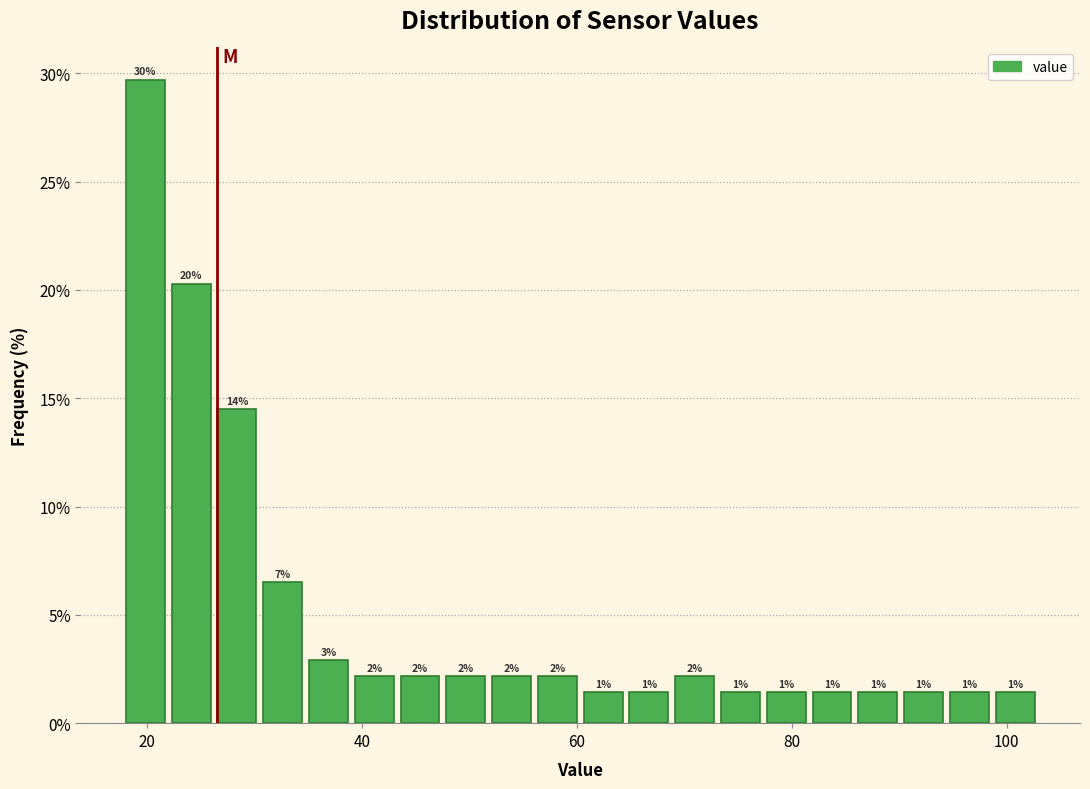

Around what value on the x-axis is the tallest bar? Give the approximate position of its centre, as read against the axis.

20